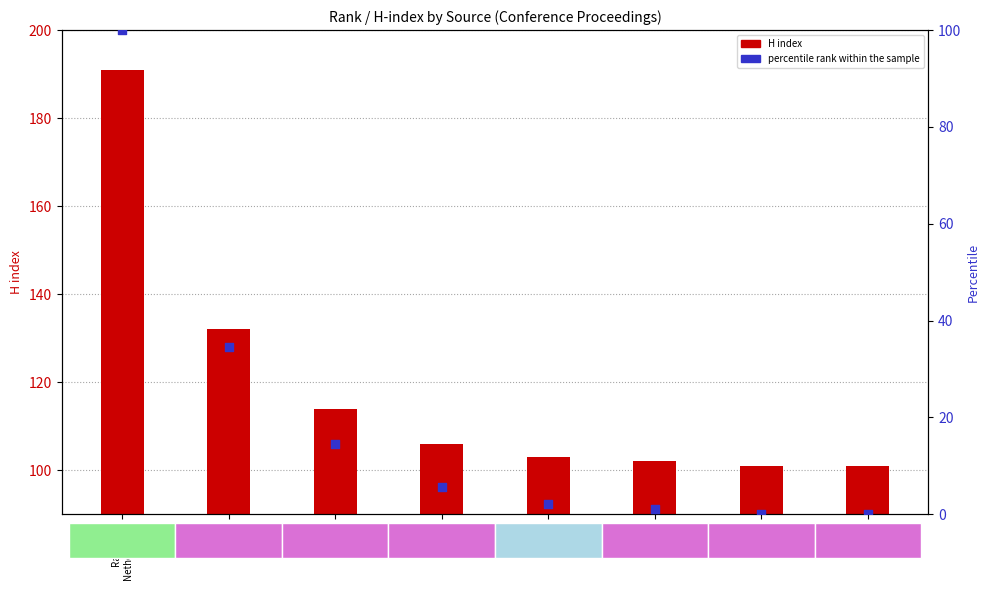

Which series reaches the maximum Y coordinate?

H index